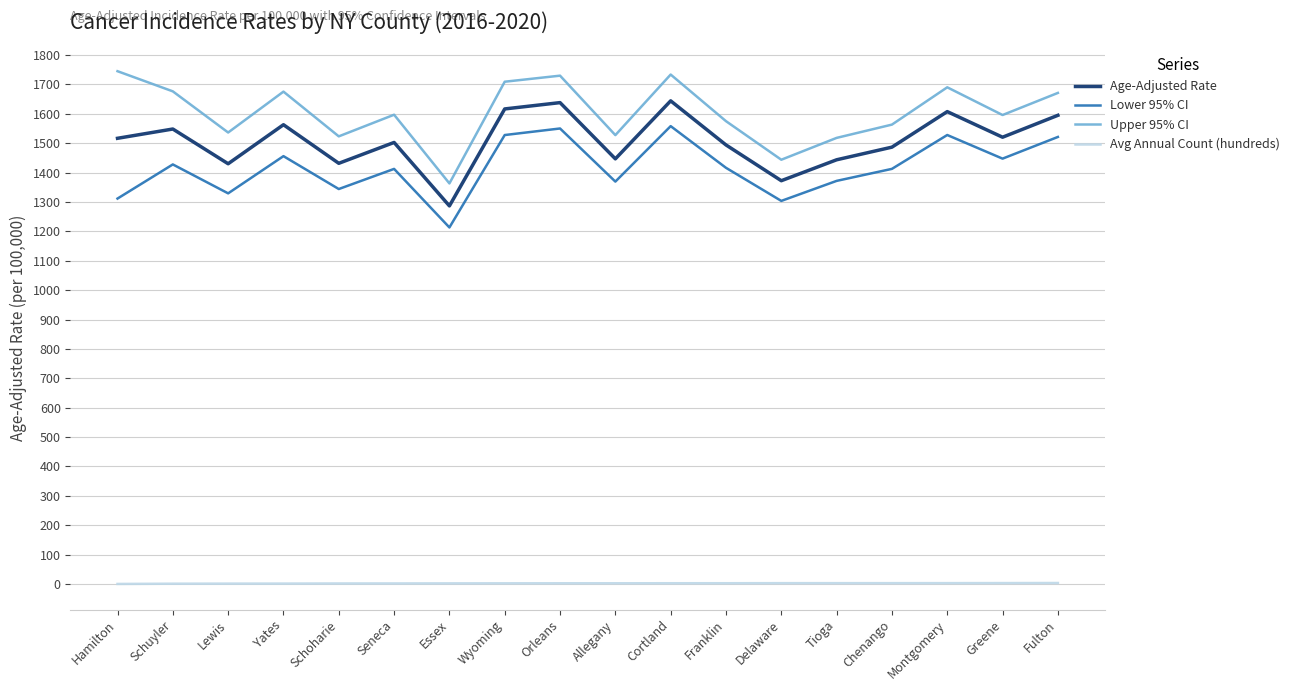

True or false: Upper 95% CI and Avg Annual Count (hundreds) cross at least once.

False